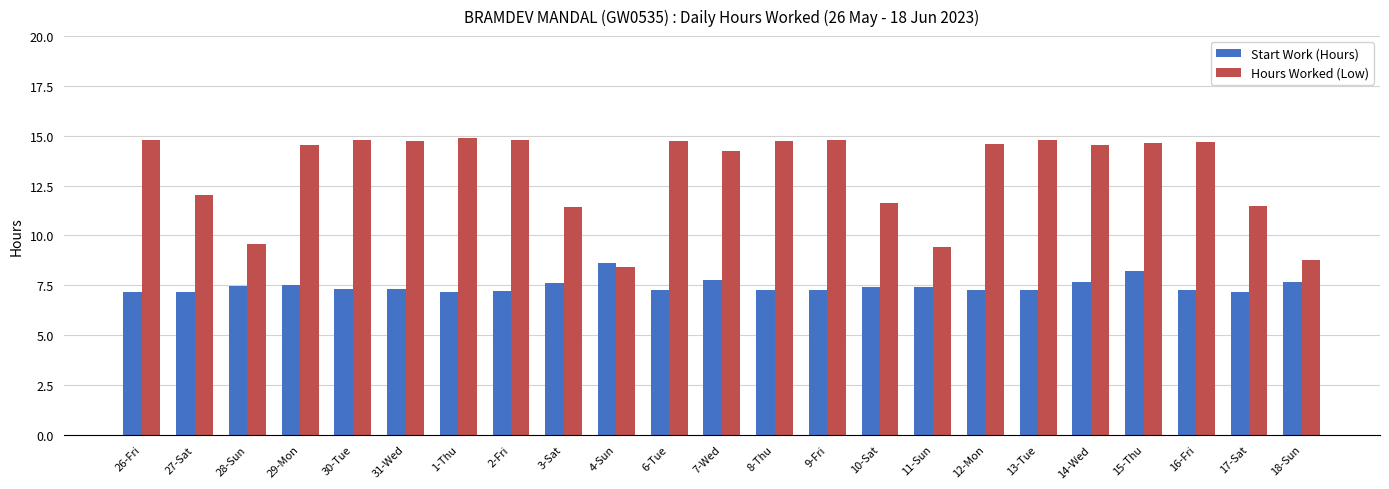

Does the chart contain stacked bars?

No